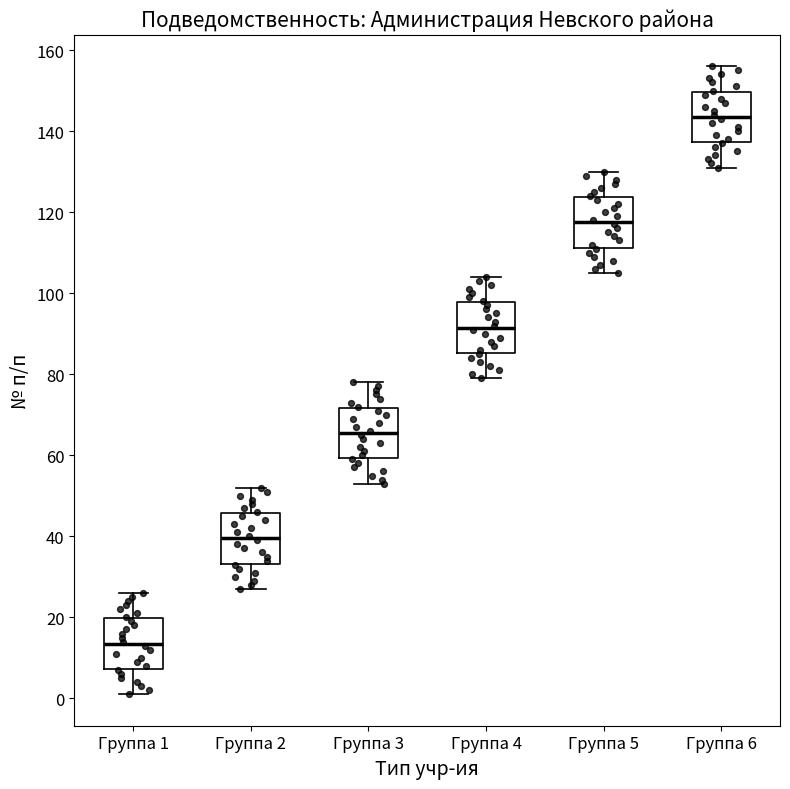

Reading left to right, read every box against the y-axis: the position of its median line, the range the box covers, and the ends of its whiskers. The values are not printed on the chart, so give them approximately, as read against the axis.

Группа 1: median 14, box 8 to 20, whiskers 2 to 26
Группа 2: median 40, box 34 to 46, whiskers 28 to 52
Группа 3: median 66, box 60 to 72, whiskers 54 to 78
Группа 4: median 92, box 86 to 98, whiskers 80 to 104
Группа 5: median 118, box 112 to 124, whiskers 106 to 130
Группа 6: median 144, box 138 to 150, whiskers 132 to 156